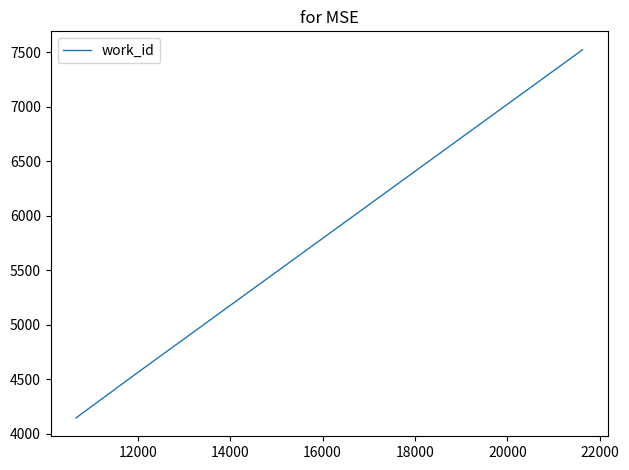

What is the average value?

5408